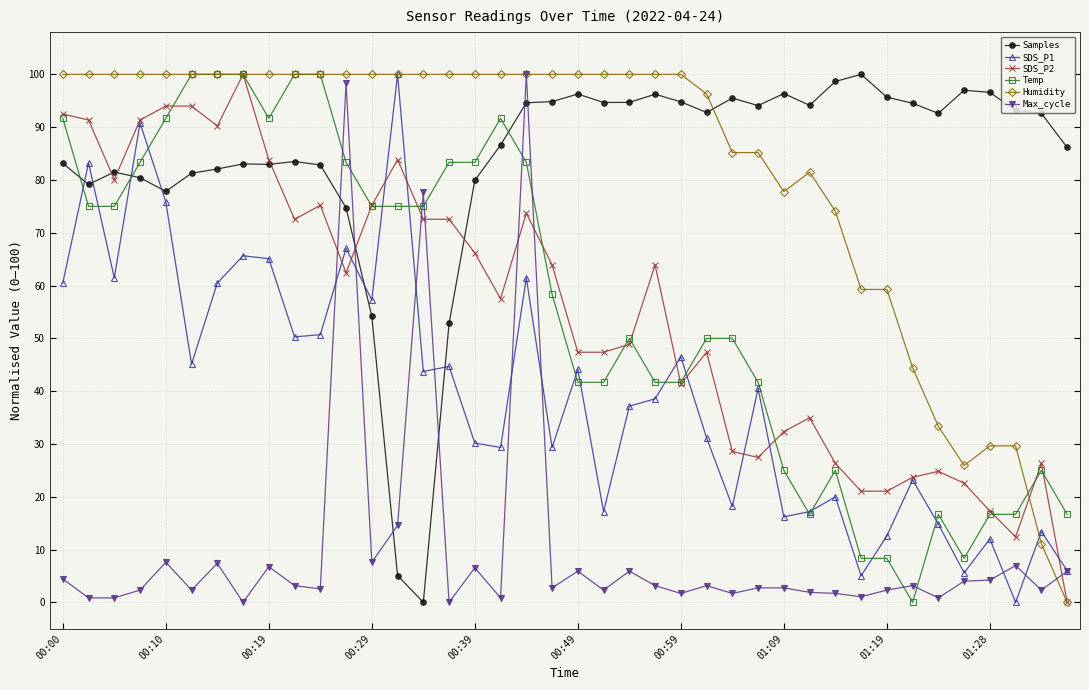

True or false: Max_cycle and SDS_P2 intersect in this chart.

True